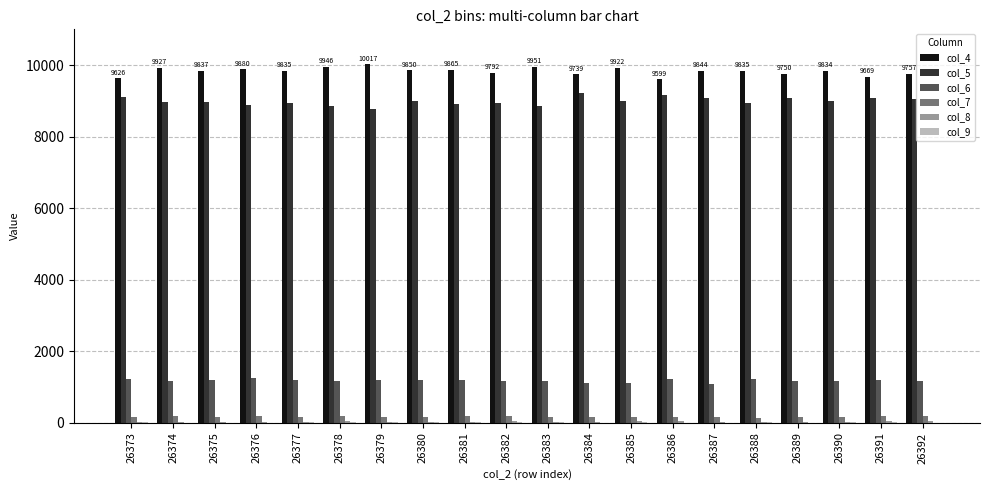

How many groups of bars are there?

20